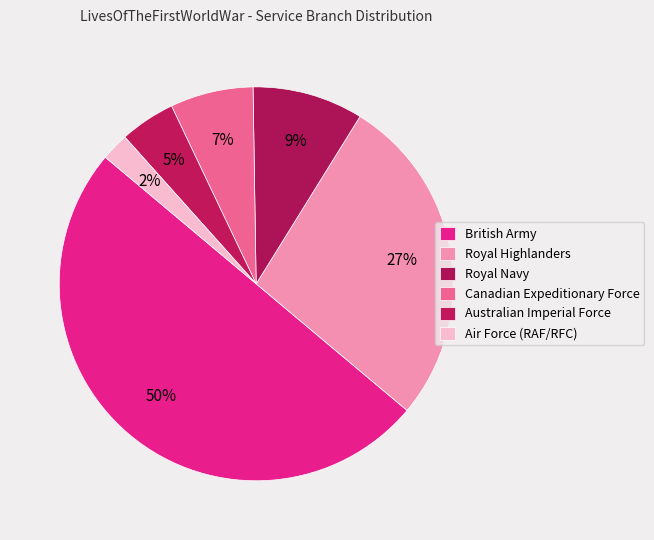

Is Royal Highlanders the majority of the pie?

No